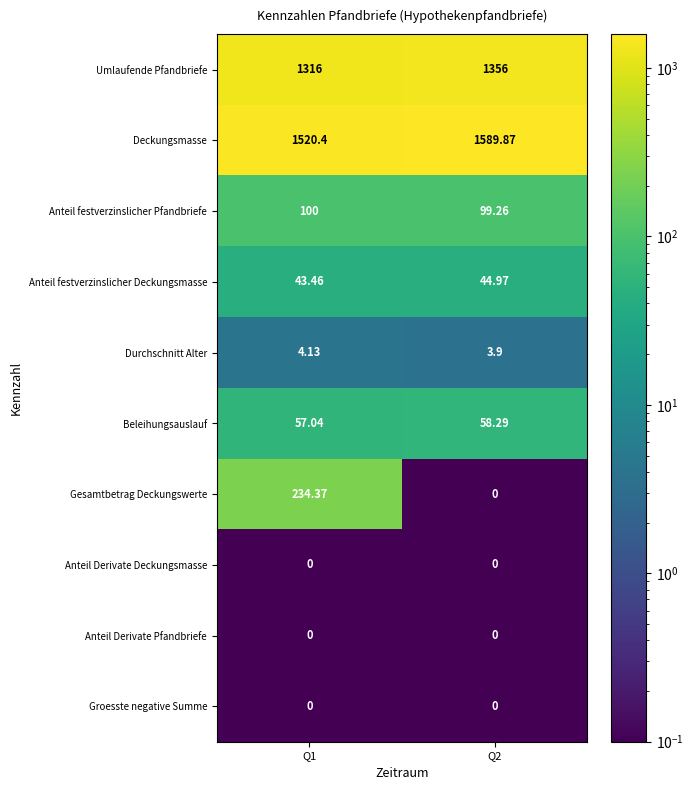

Which series changed the most between Q1 and Q2?

Gesamtbetrag Deckungswerte